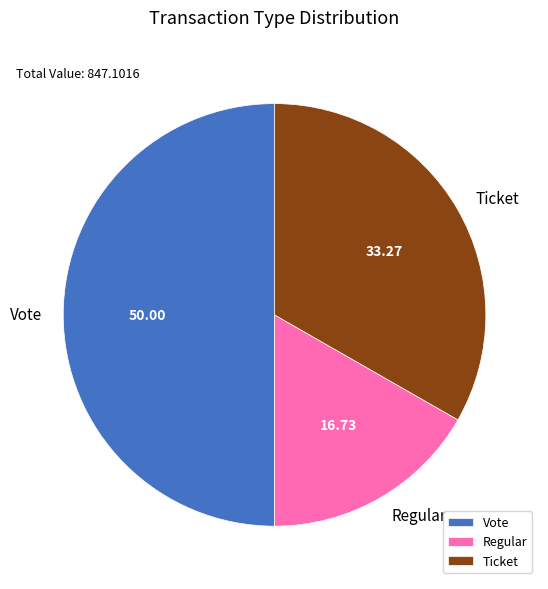

Is it true that Regular is 22% of the pie?

False